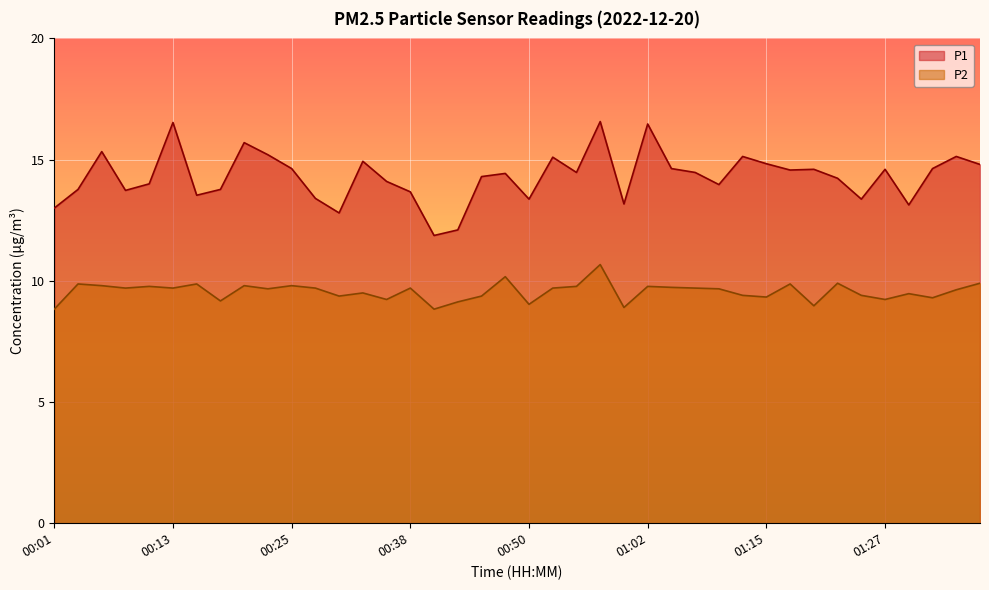

What position from the right is 00:48?

21